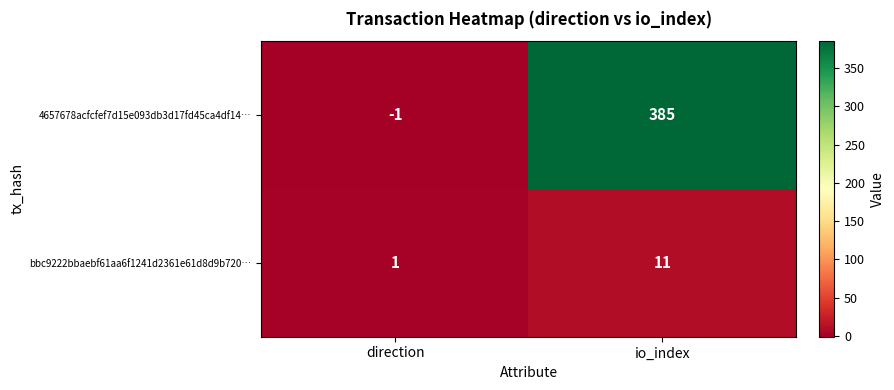

What is the highest value of the 4657678acfcfef7d15e093db3d17fd45ca4df14… series?

385